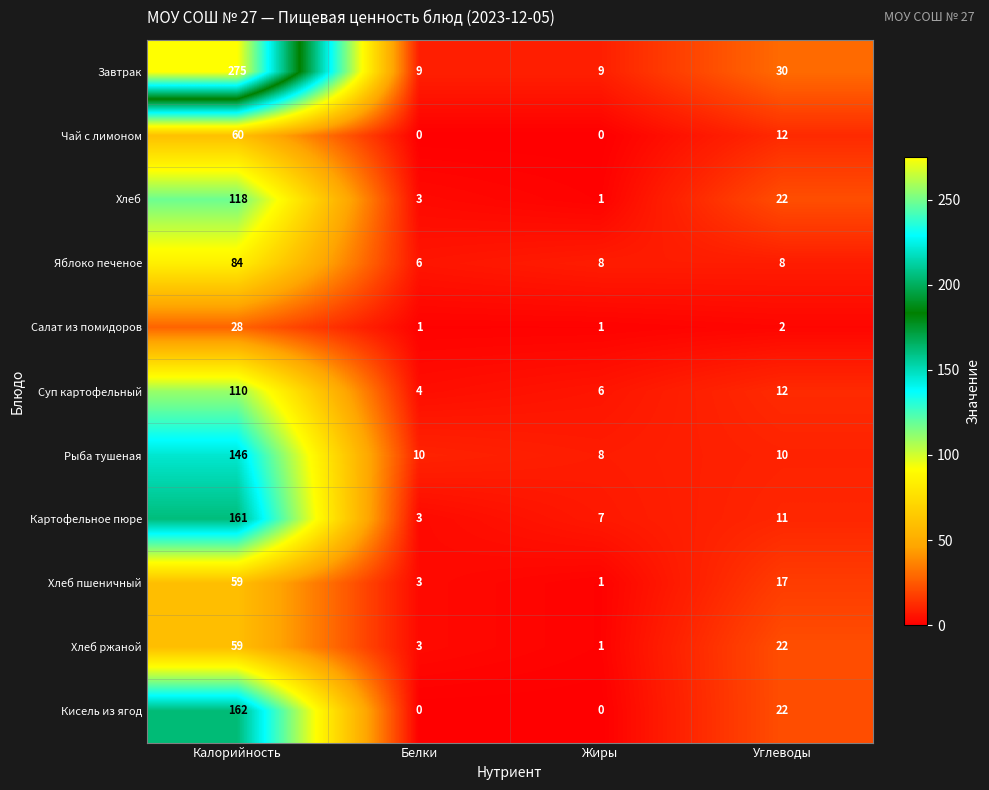

What is the difference between the maximum and second lowest values in the Хлеб ржаной series?

56